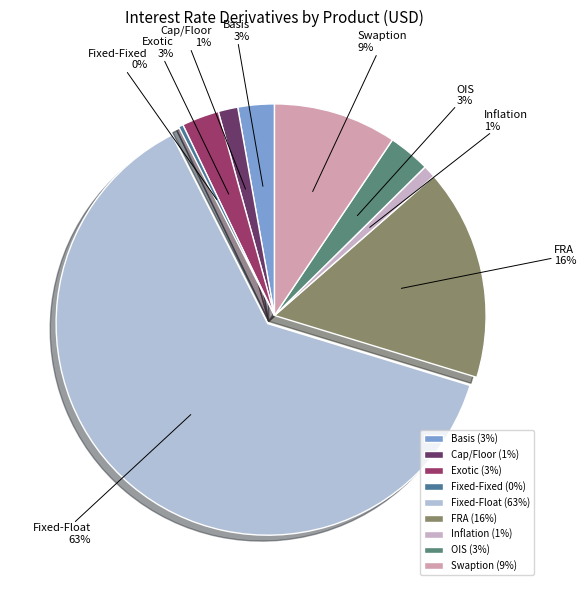

The Fixed-Float slice represents 63% of the pie. True or false?

True